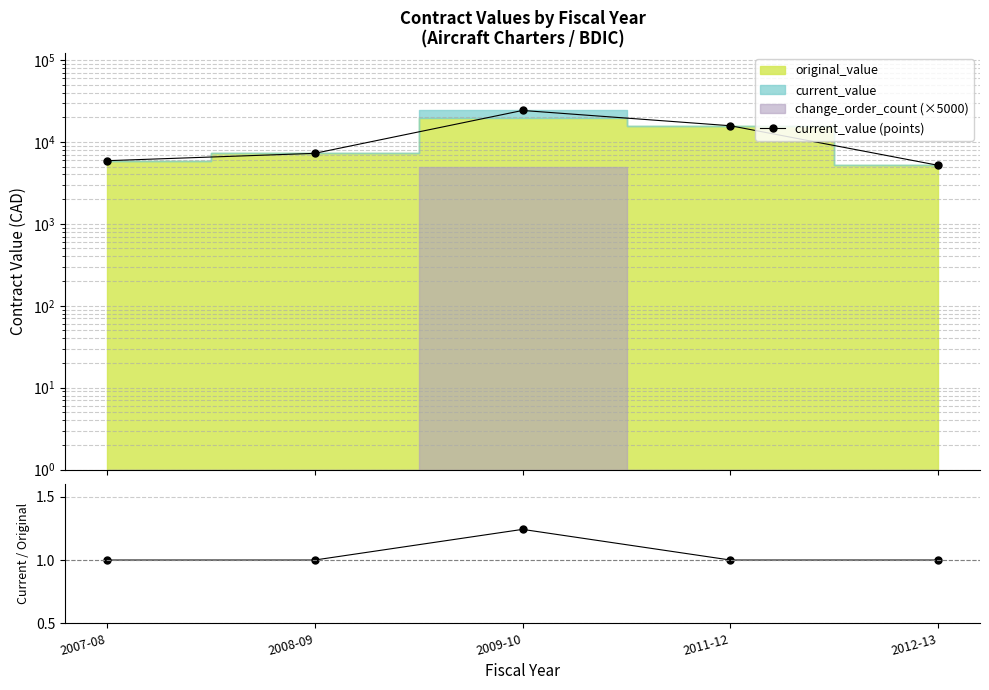

How many lines are shown in the chart?

2